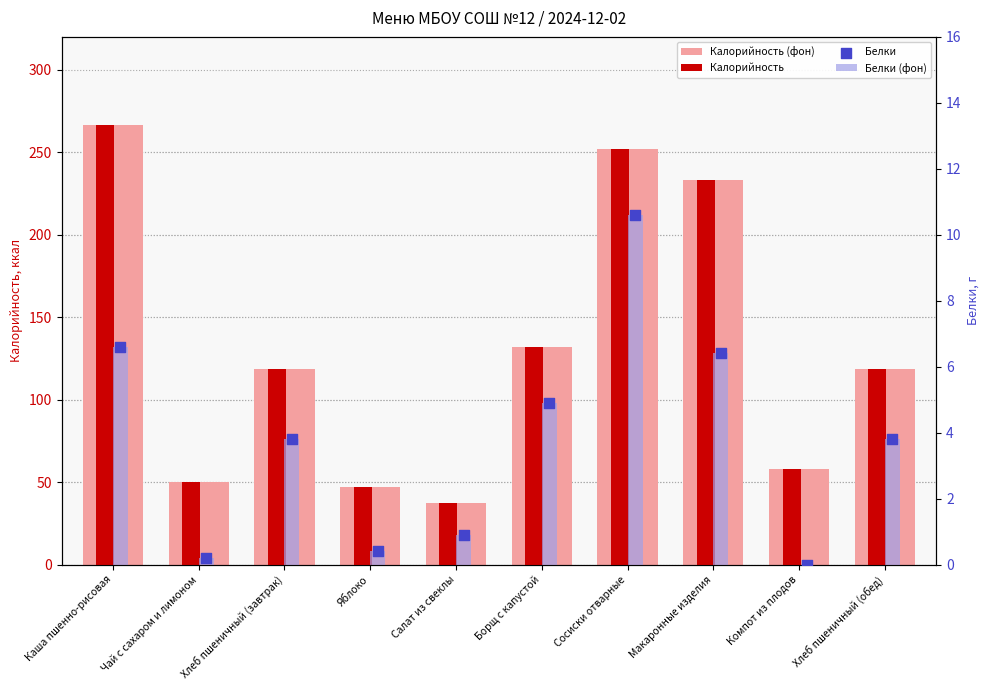

What is the total value across all series at Хлеб пшеничный (обед)?

244.4